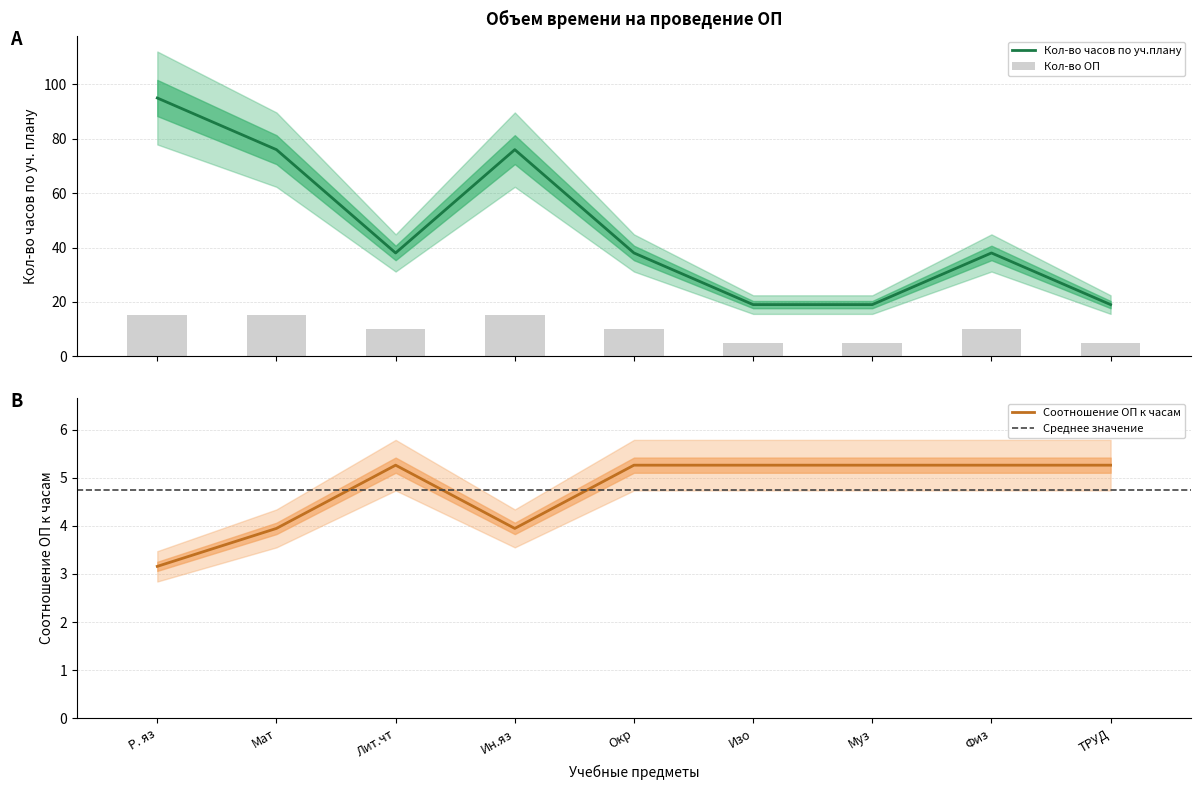

Reading right to left, list all the values displayed in this chart.

Кол-во часов по уч.плану: 19.0	38.0	19.0	19.0	38.0	76.0	38.0	76.0	95.0
Соотношение ОП к часам: 5.3	5.3	5.3	5.3	5.3	3.9	5.3	3.9	3.2